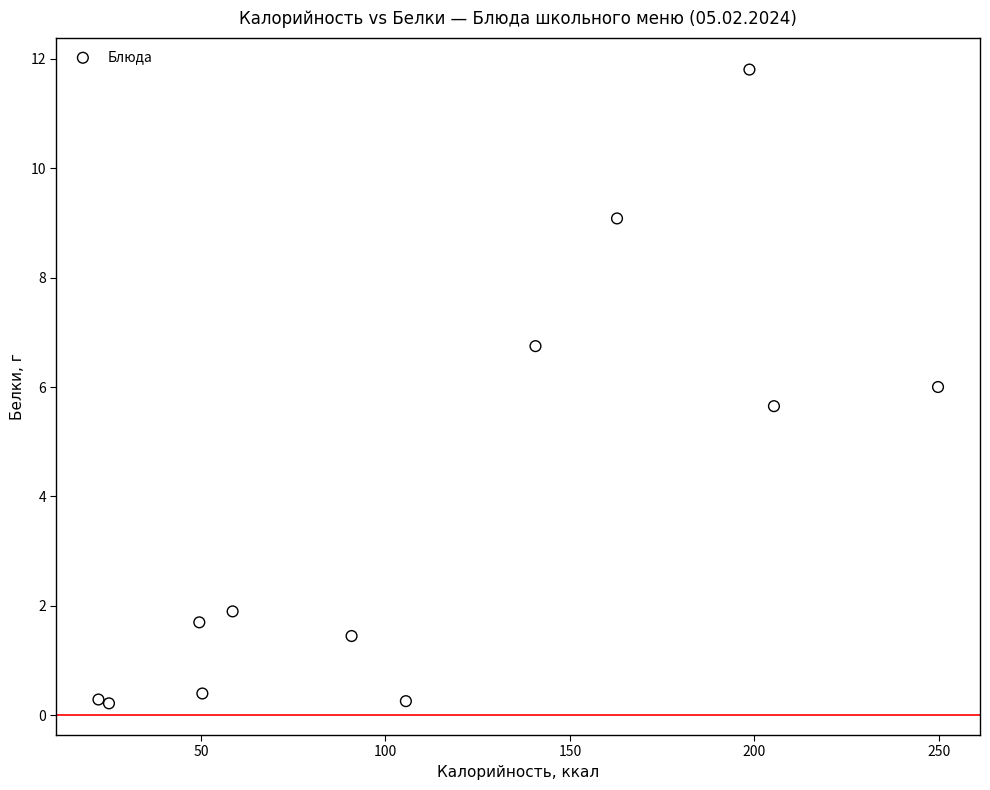

What is the average Y value?

3.8